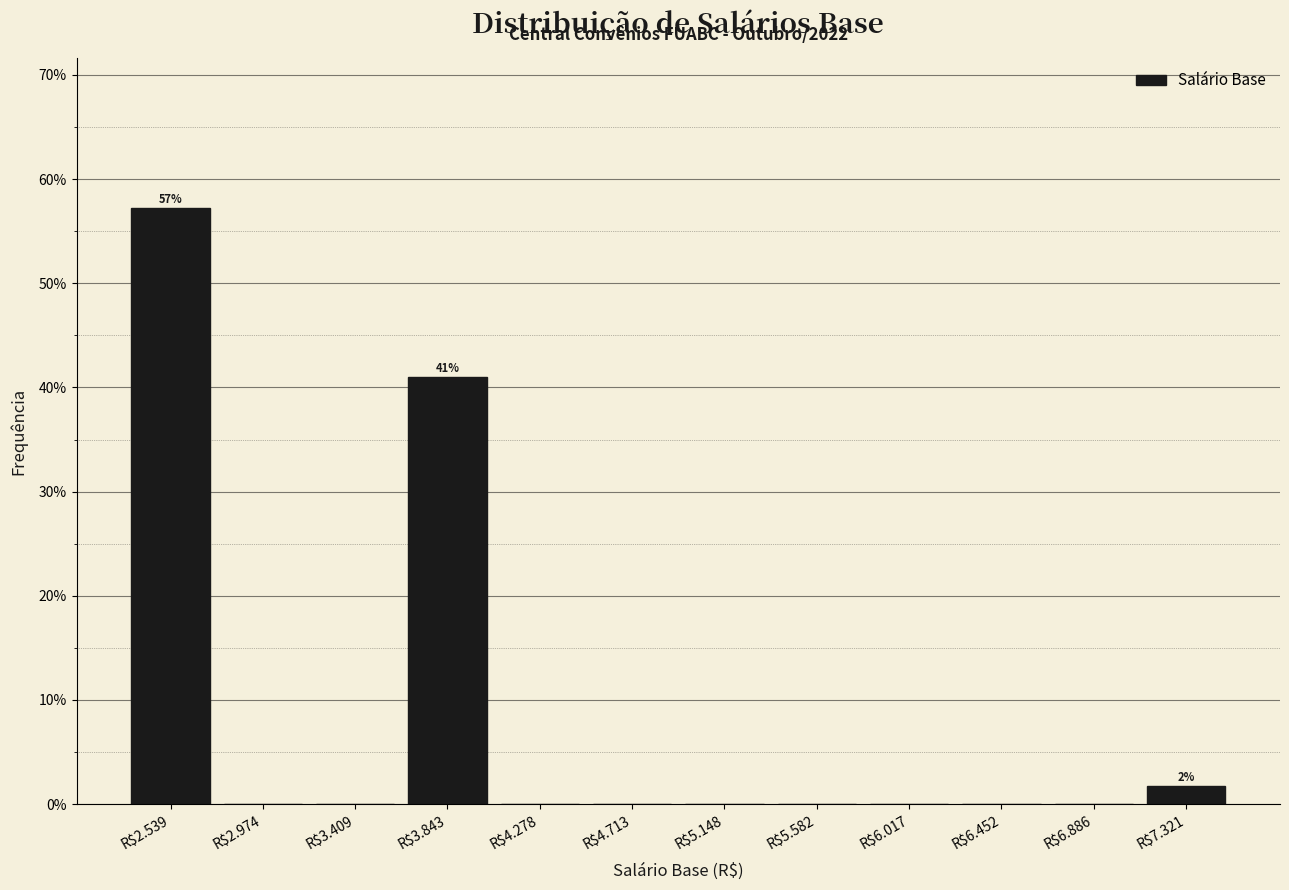

What is the sum of all values?

100.0